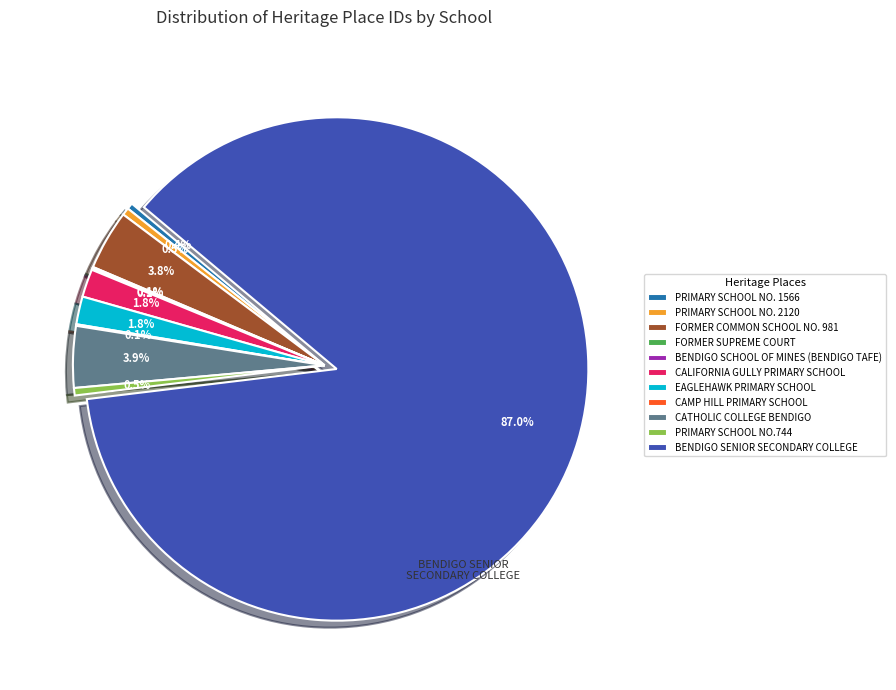

Which has a higher value, PRIMARY SCHOOL NO.744 or EAGLEHAWK PRIMARY SCHOOL?

EAGLEHAWK PRIMARY SCHOOL